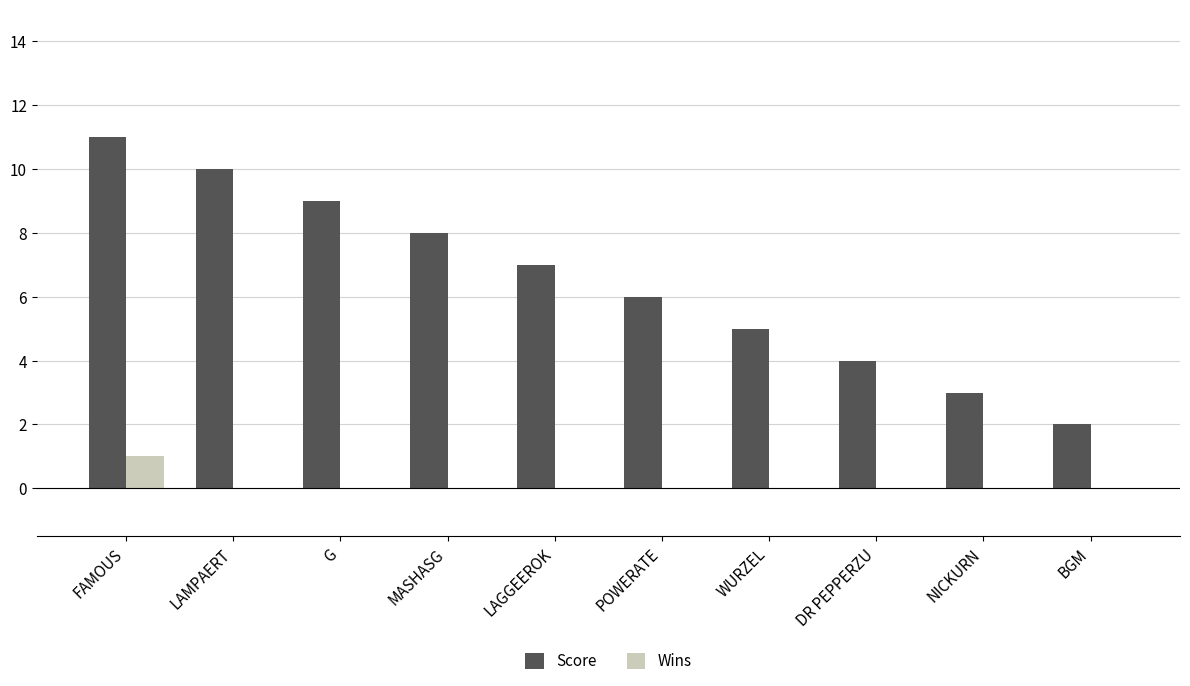

What is the sum of all Wins values?

1